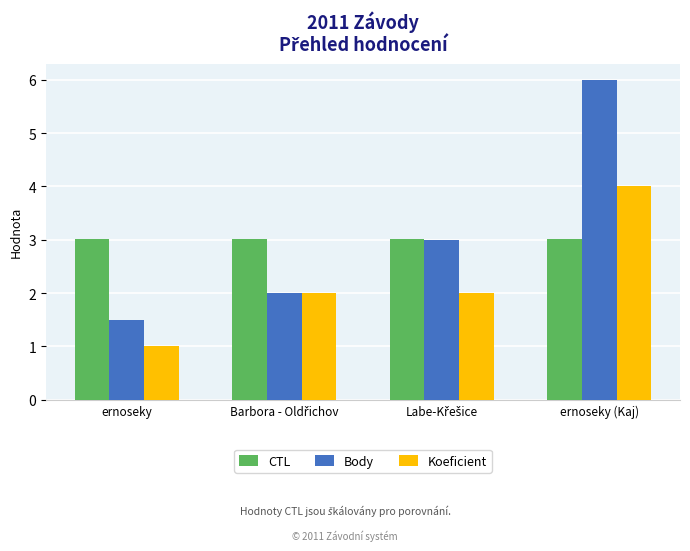

How many bars are there in total?

12